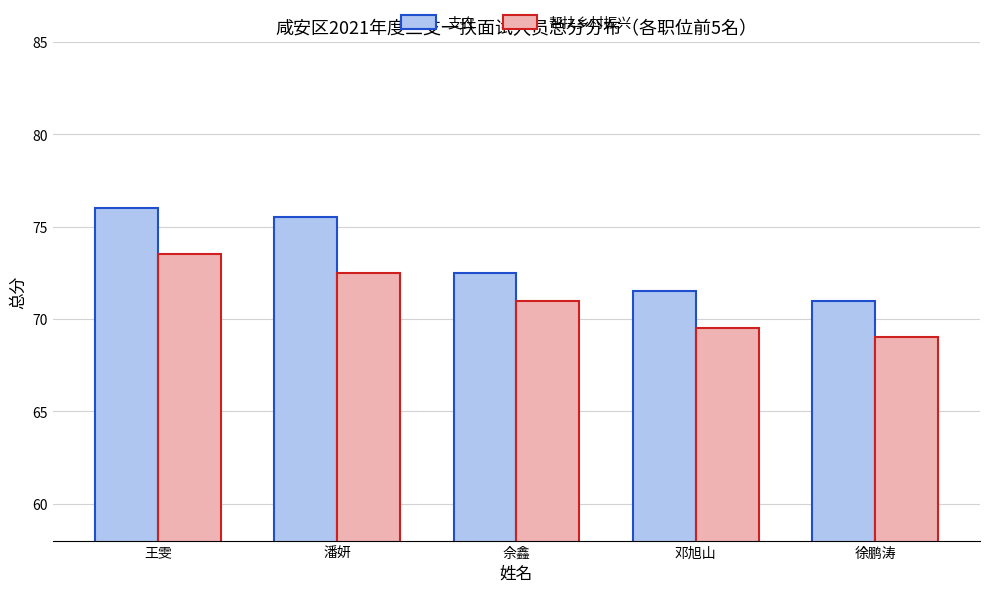

What are all the series names shown in the legend?

支农, 帮扶乡村振兴